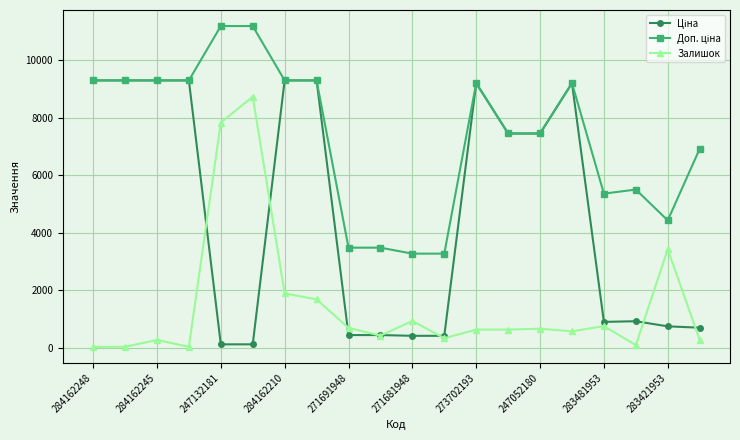

At how many categories does at least one series exceed 5980?

13